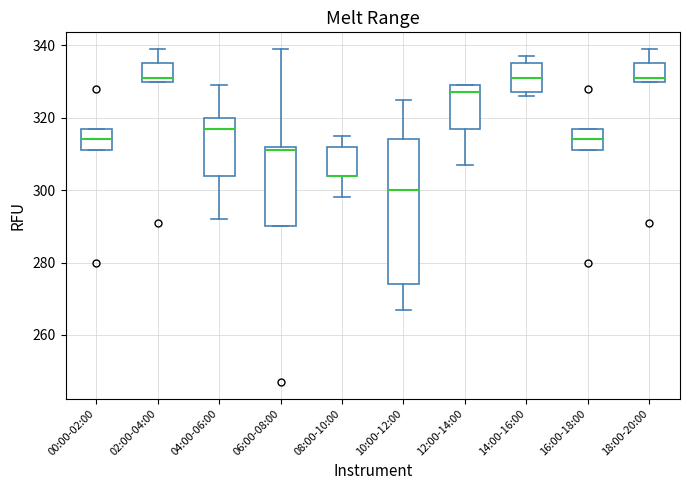

Which box is the tallest, from its lower edge to its upper edge?

10:00-12:00